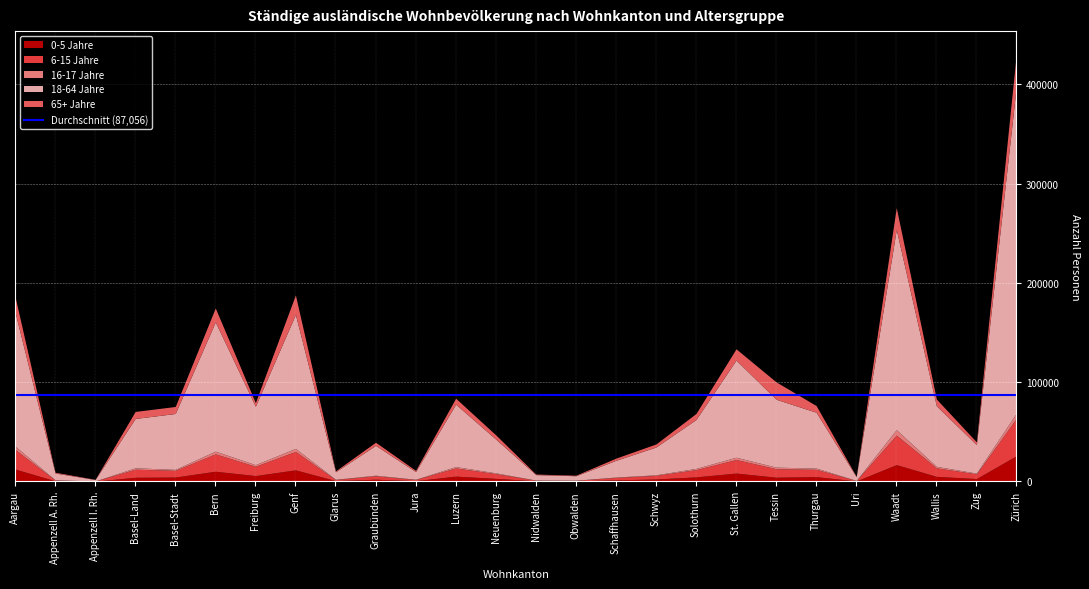

At which category is the sum across all series the highest?

Zürich